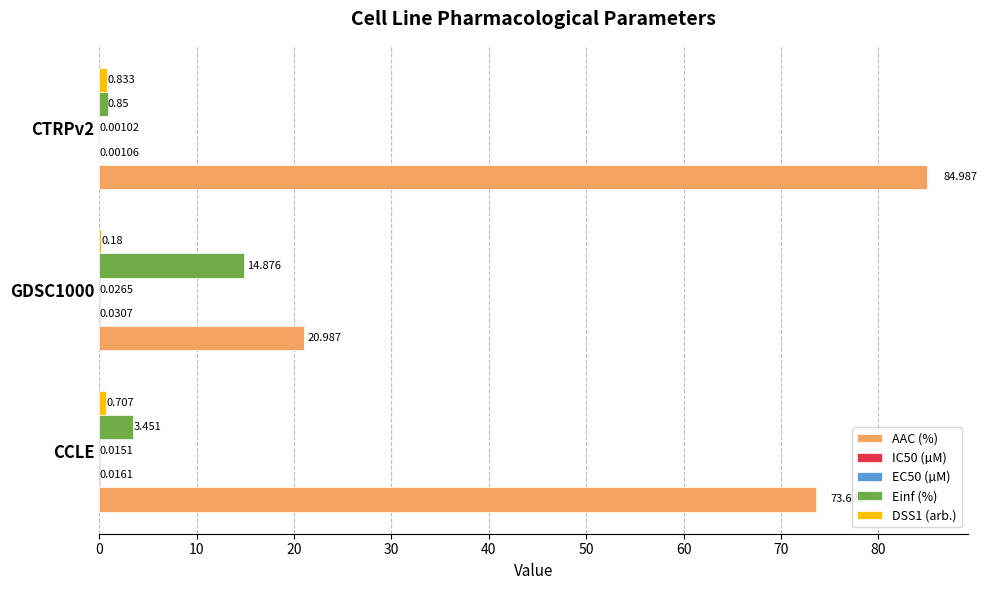

Between CCLE and CTRPv2, which series saw the biggest shift?

AAC (%)